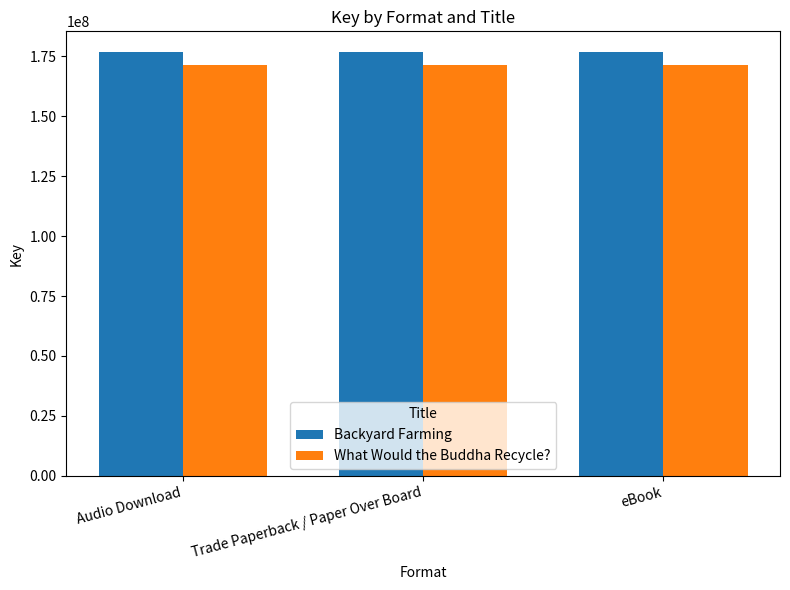

True or false: What Would the Buddha Recycle? has a value of 224227899 at Audio Download.

False